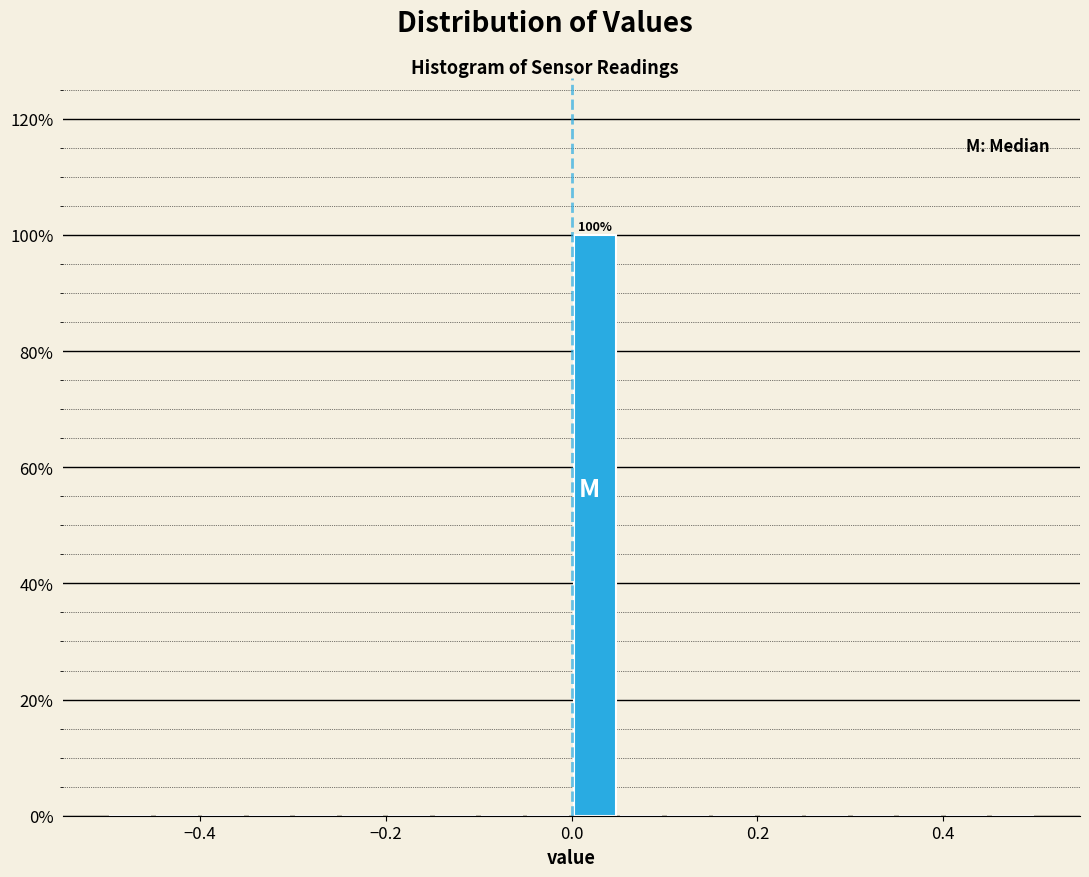

Around what value on the x-axis is the tallest bar? Give the approximate position of its centre, as read against the axis.

0.02